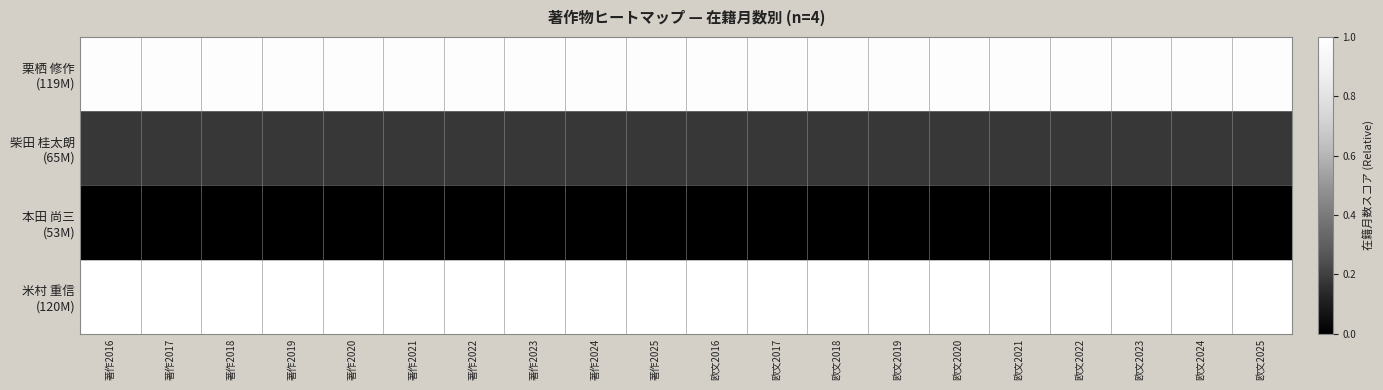

Rank the series at 著作2025 from lowest to highest value.

本田 尚三 (53M), 柴田 桂太朗 (65M), 栗栖 修作 (119M), 米村 重信 (120M)